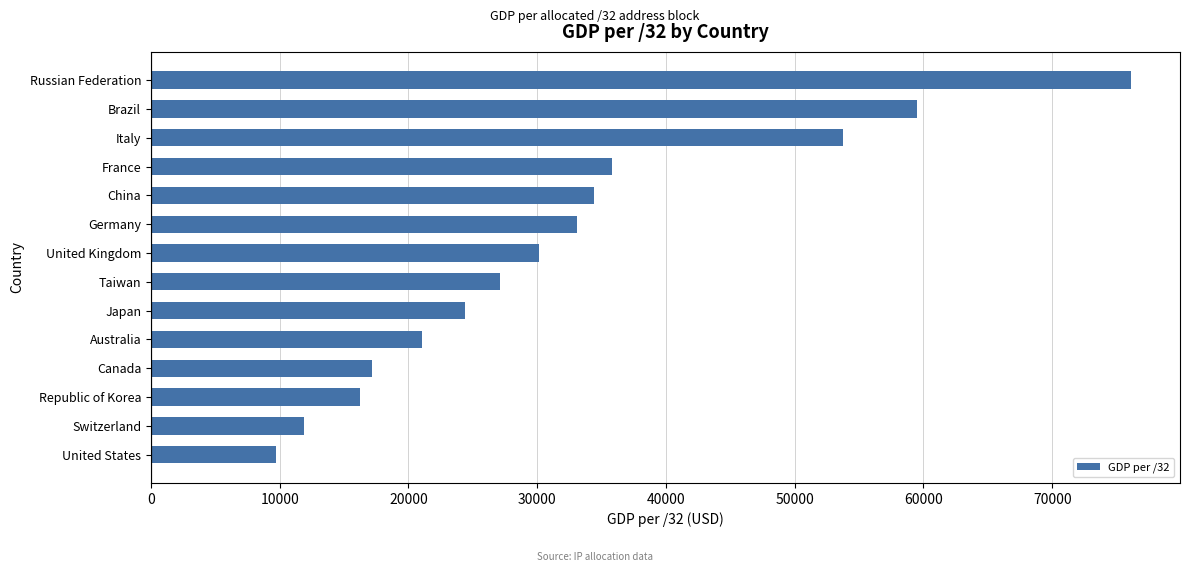

List the labels in order of value, smallest first.

United States, Switzerland, Republic of Korea, Canada, Australia, Japan, Taiwan, United Kingdom, Germany, China, France, Italy, Brazil, Russian Federation